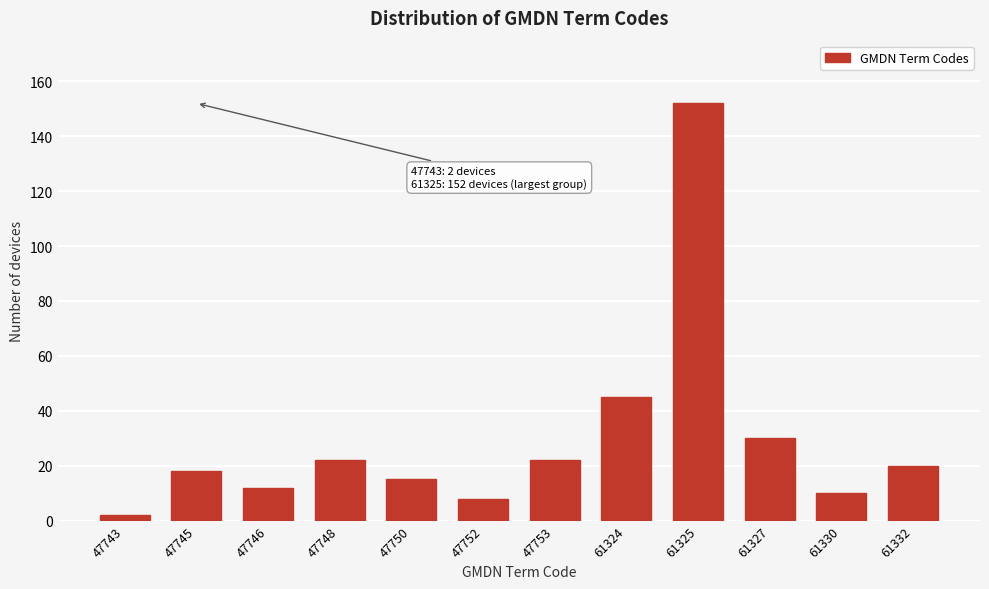

Reading right to left, transcribe all the data shown in this chart.

20	10	30	152	45	22	8	15	22	12	18	2